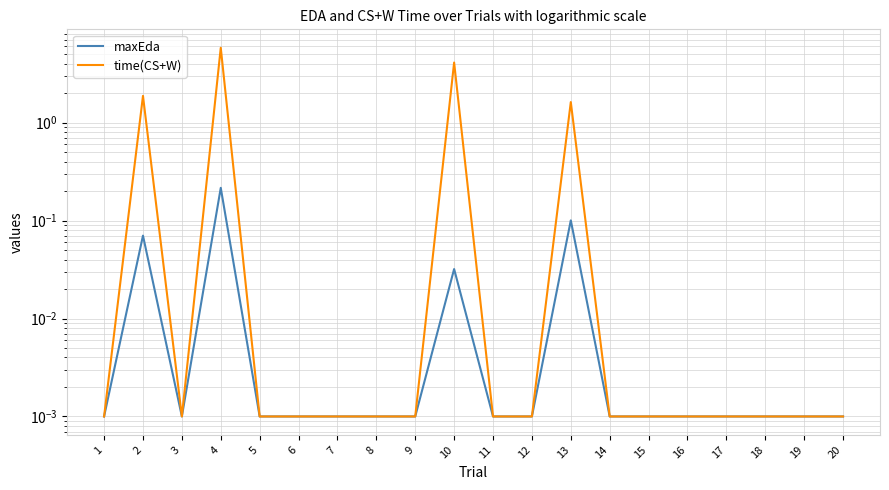

Reading left to right, transcribe all the data shown in this chart.

maxEda: 1=0.0	2=0.1	3=0.0	4=0.2	5=0.0	6=0.0	7=0.0	8=0.0	9=0.0	10=0.0	11=0.0	12=0.0	13=0.1	14=0.0	15=0.0	16=0.0	17=0.0	18=0.0	19=0.0	20=0.0
time(CS+W): 1=0.0	2=1.9	3=0.0	4=5.8	5=0.0	6=0.0	7=0.0	8=0.0	9=0.0	10=4.1	11=0.0	12=0.0	13=1.6	14=0.0	15=0.0	16=0.0	17=0.0	18=0.0	19=0.0	20=0.0